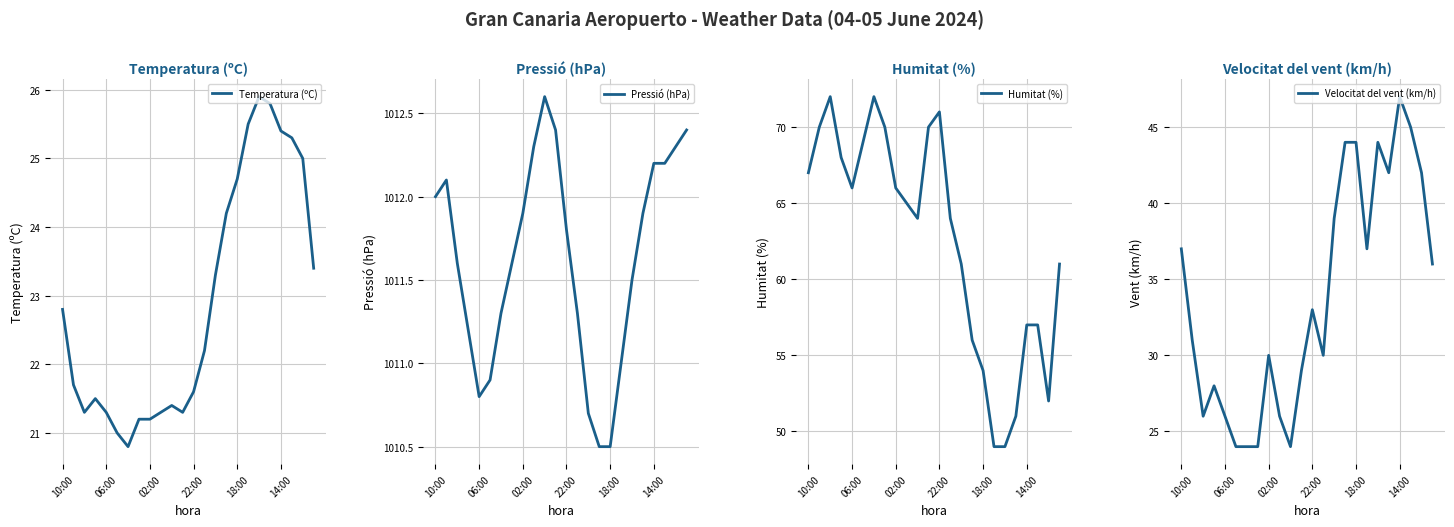

Which series has the widest spread of values?

Humitat (%)